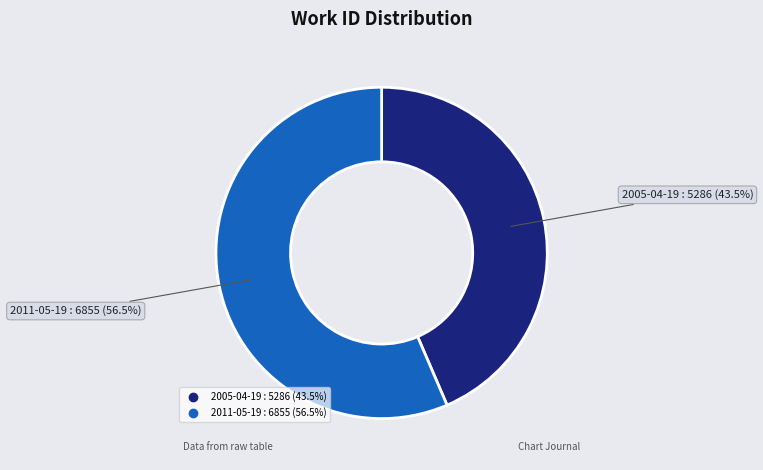

What is the ratio of the value at 2011-05-19 to the value at 2005-04-19?

1.3